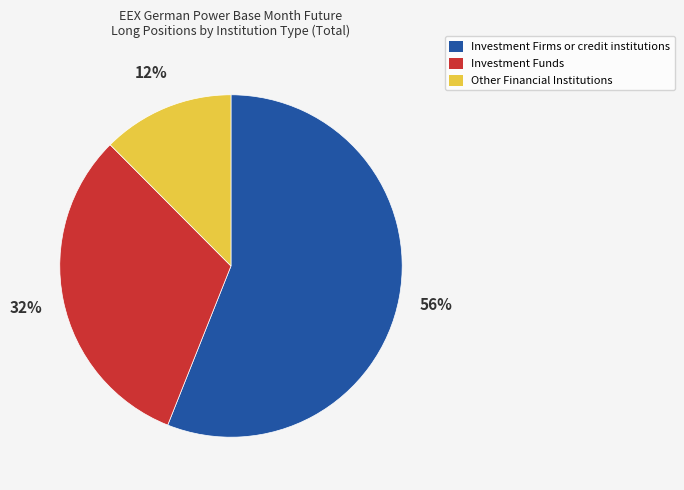

How many slices are in this pie chart?

3